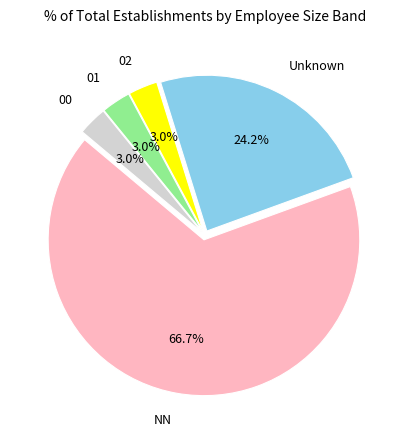

Which category accounts for the majority?

NN